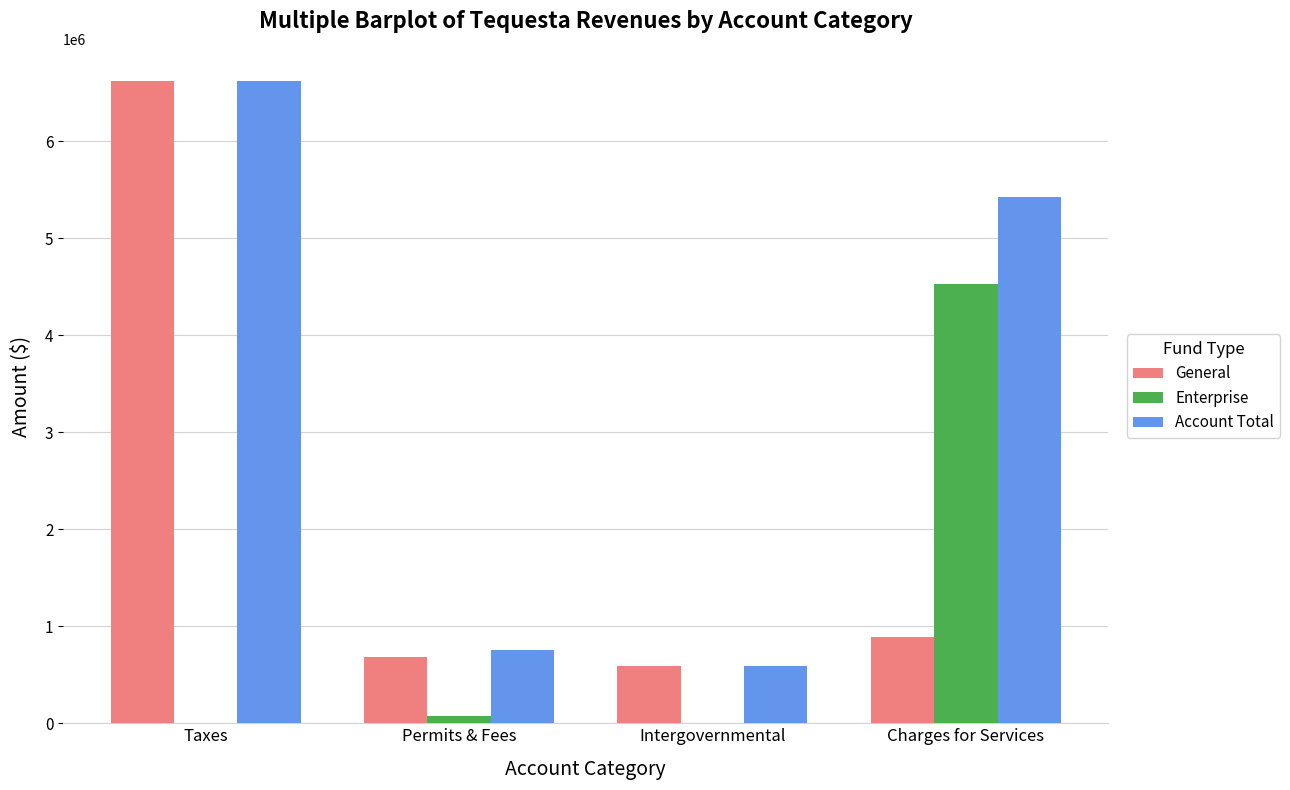

What is the sum of the General values at Taxes and Intergovernmental?

7218849